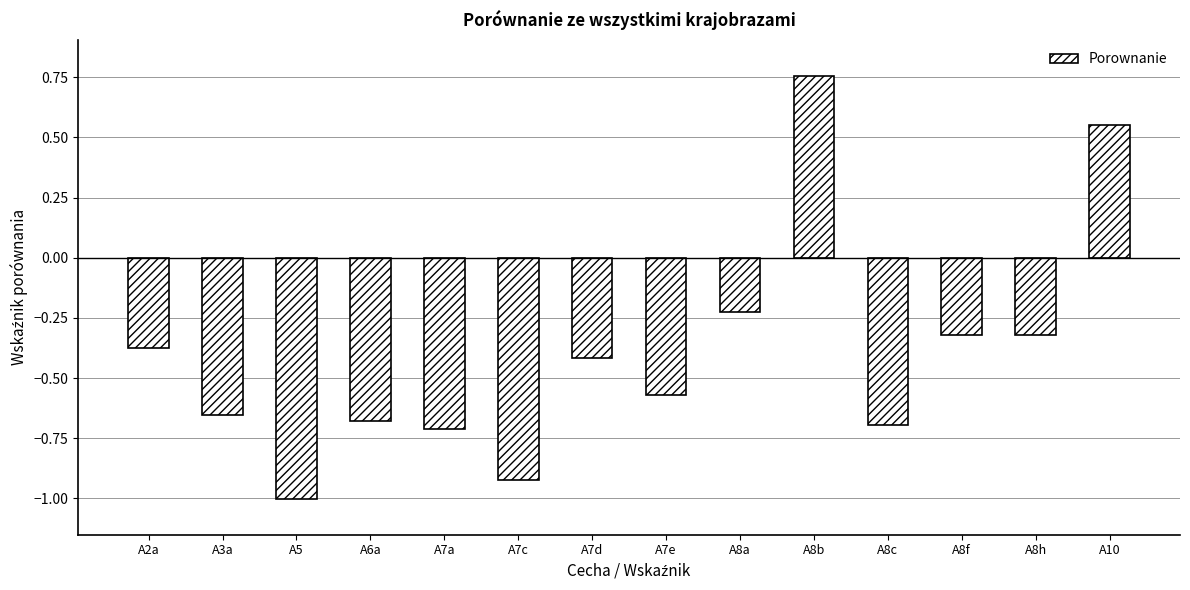

What position from the right is A7e?

7